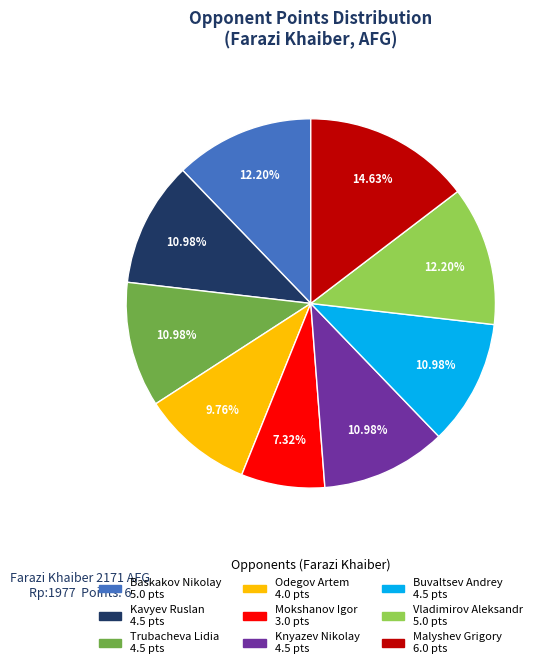

Does any single category account for the majority?

No